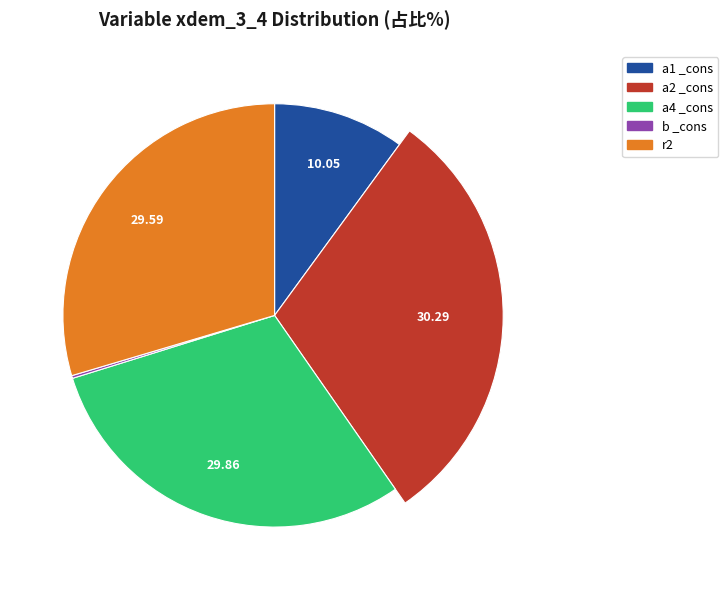

To the nearest percent, what percentage of the pie is r2?

30%